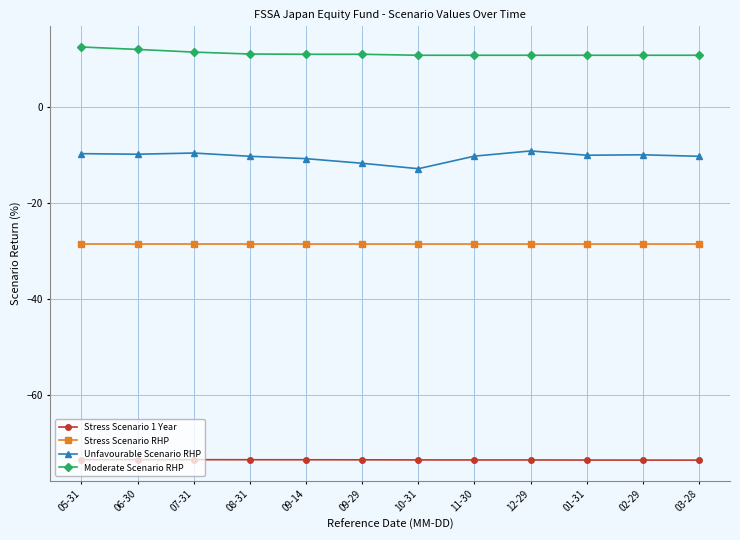

What is the minimum value shown in the chart?

-73.6